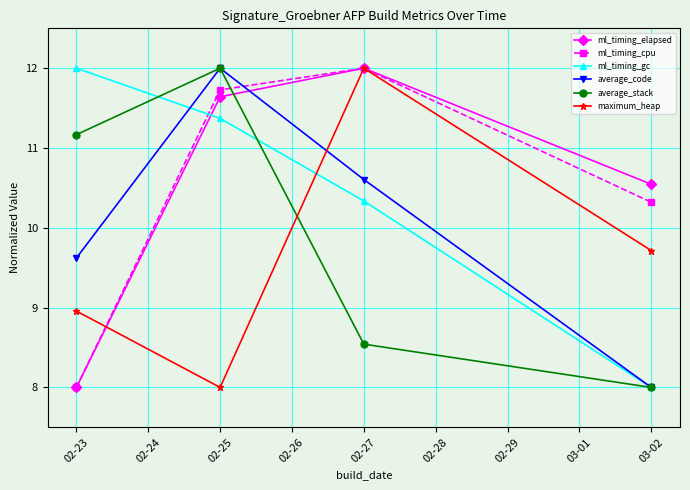

Count the maximum_heap values in the range 8 to 12.

4